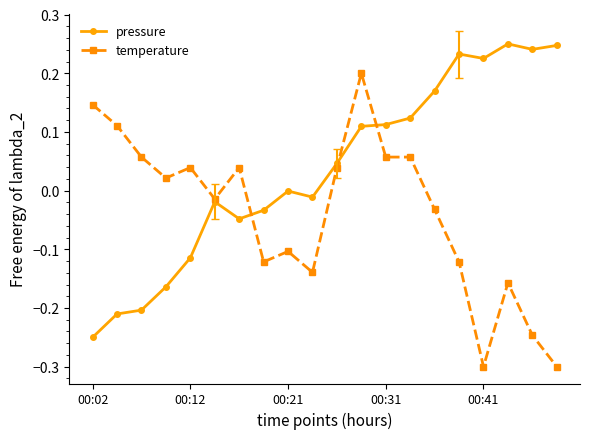

True or false: pressure has more than 2 interior local peaks.

True